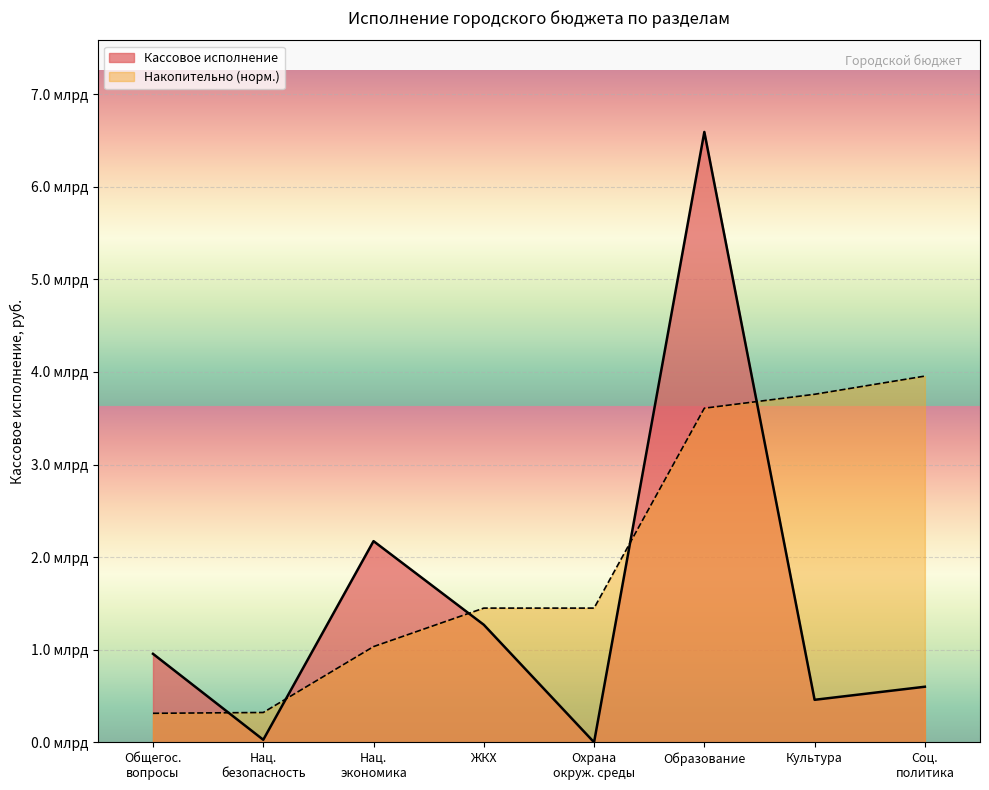

How many points are lower than both their immediate neighbors (excluding endpoints)?

3